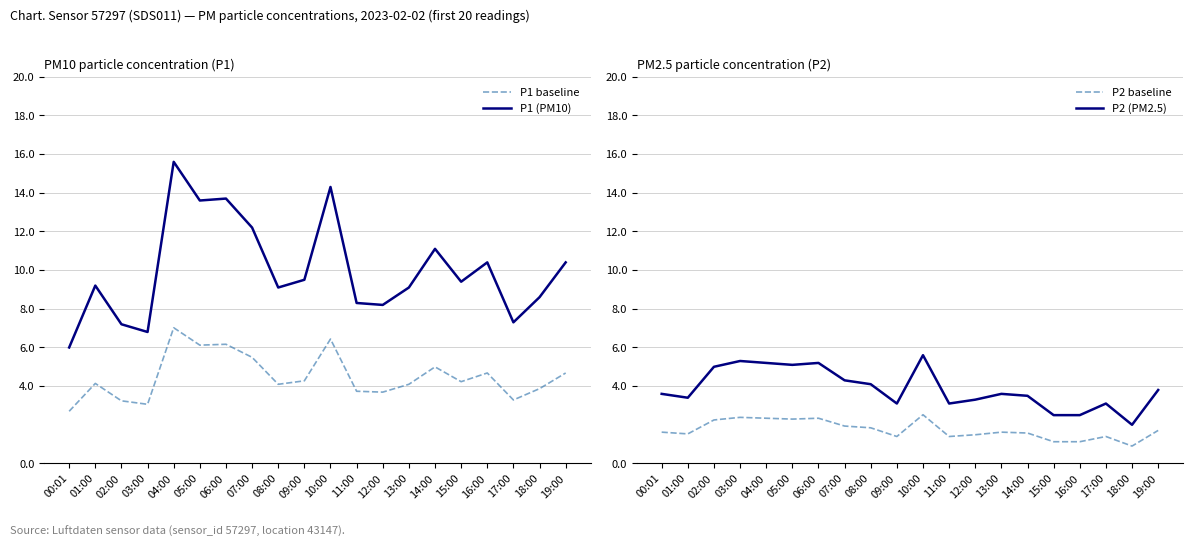

Reading left to right, what are all the values shown in this chart?

P1 baseline: 00:01=2.7	01:00=4.1	02:00=3.2	03:00=3.1	04:00=7.0	05:00=6.1	06:00=6.2	07:00=5.5	08:00=4.1	09:00=4.3	10:00=6.4	11:00=3.7	12:00=3.7	13:00=4.1	14:00=5.0	15:00=4.2	16:00=4.7	17:00=3.3	18:00=3.9	19:00=4.7
P1 (PM10): 00:01=6.0	01:00=9.2	02:00=7.2	03:00=6.8	04:00=15.6	05:00=13.6	06:00=13.7	07:00=12.2	08:00=9.1	09:00=9.5	10:00=14.3	11:00=8.3	12:00=8.2	13:00=9.1	14:00=11.1	15:00=9.4	16:00=10.4	17:00=7.3	18:00=8.6	19:00=10.4
P2 baseline: 00:01=1.6	01:00=1.5	02:00=2.2	03:00=2.4	04:00=2.3	05:00=2.3	06:00=2.3	07:00=1.9	08:00=1.8	09:00=1.4	10:00=2.5	11:00=1.4	12:00=1.5	13:00=1.6	14:00=1.6	15:00=1.1	16:00=1.1	17:00=1.4	18:00=0.9	19:00=1.7
P2 (PM2.5): 00:01=3.6	01:00=3.4	02:00=5.0	03:00=5.3	04:00=5.2	05:00=5.1	06:00=5.2	07:00=4.3	08:00=4.1	09:00=3.1	10:00=5.6	11:00=3.1	12:00=3.3	13:00=3.6	14:00=3.5	15:00=2.5	16:00=2.5	17:00=3.1	18:00=2.0	19:00=3.8